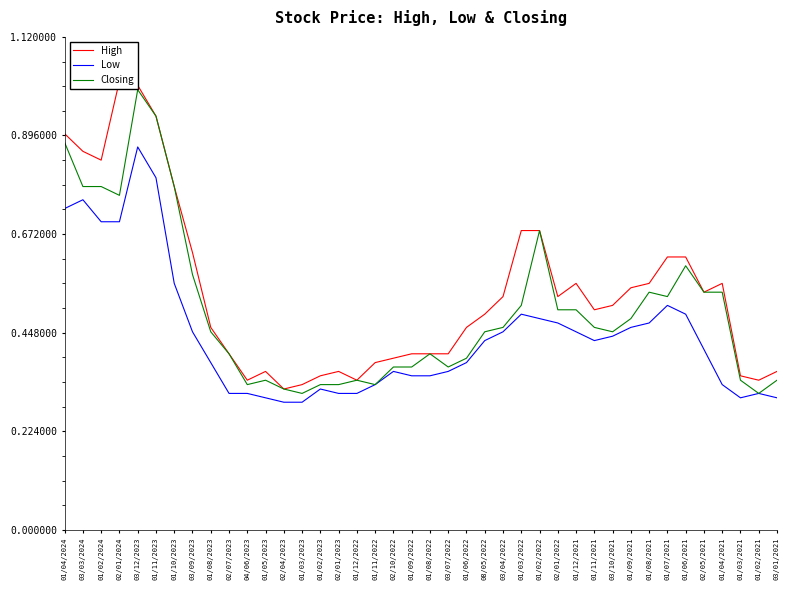

The Low series shows 0.9 at 03/12/2023. True or false?

True